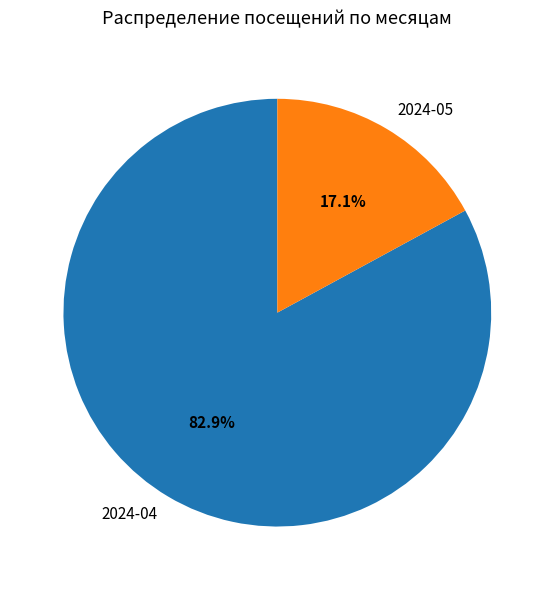

Which category has the biggest portion of the pie?

2024-04